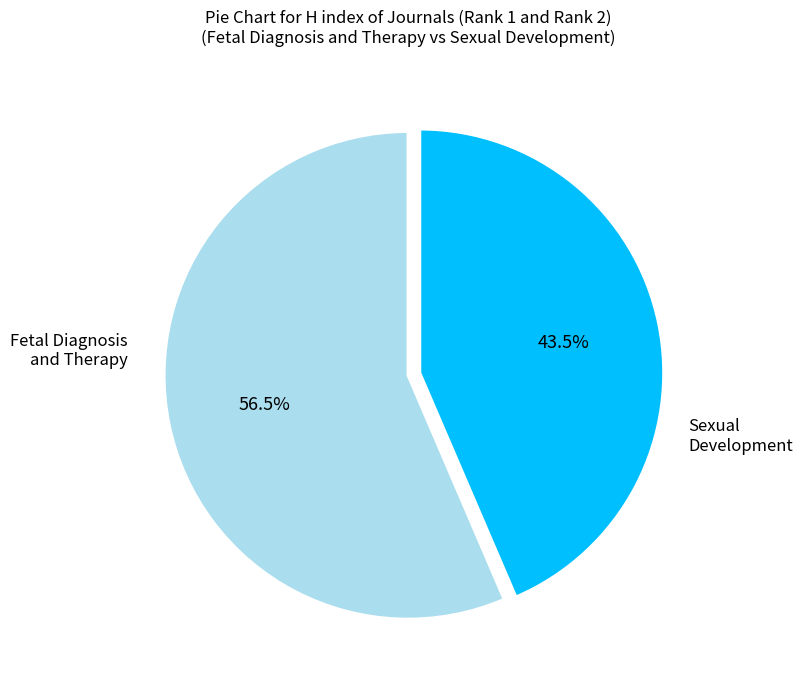

Rank the categories by value from lowest to highest.

Sexual Development, Fetal Diagnosis and Therapy